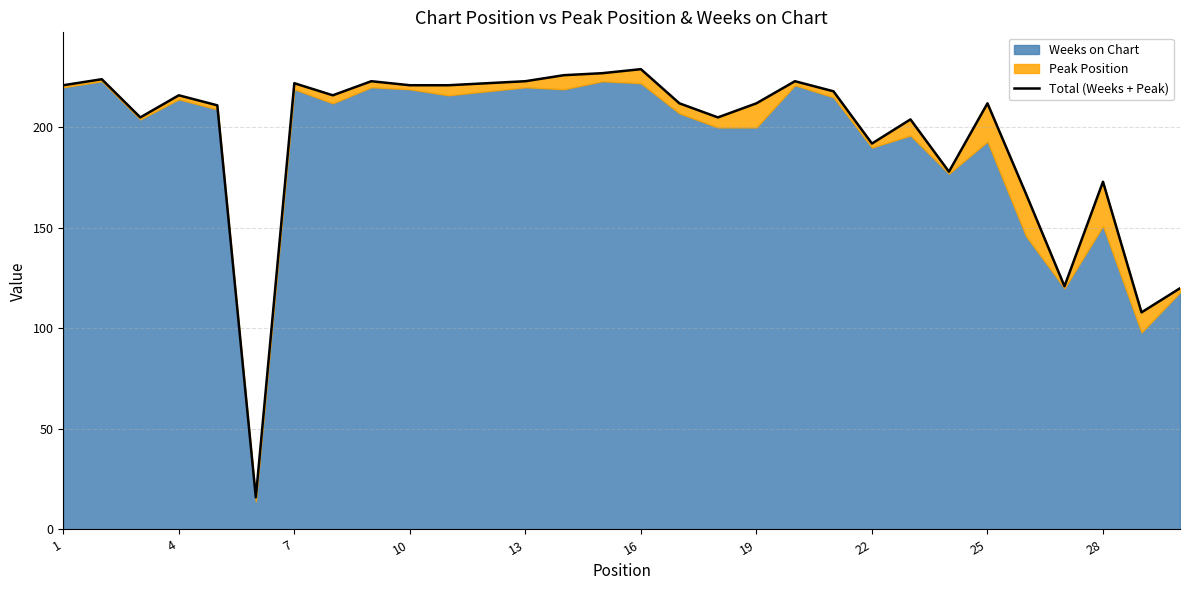

How many points are higher than both their immediate neighbors (excluding endpoints)?

9